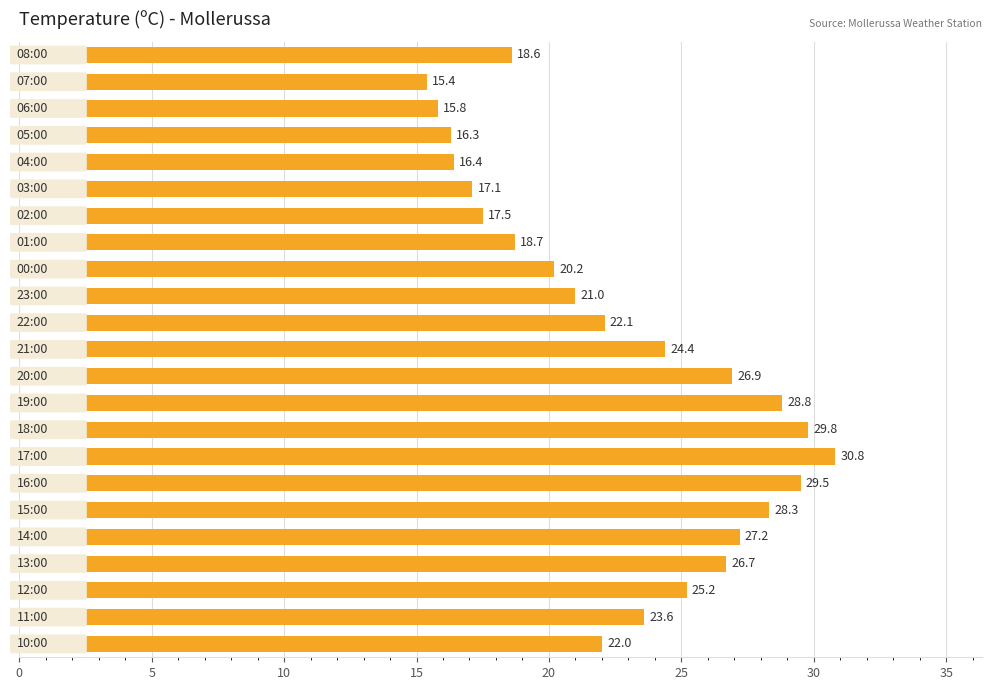

Count the number of categories in the chart.

23